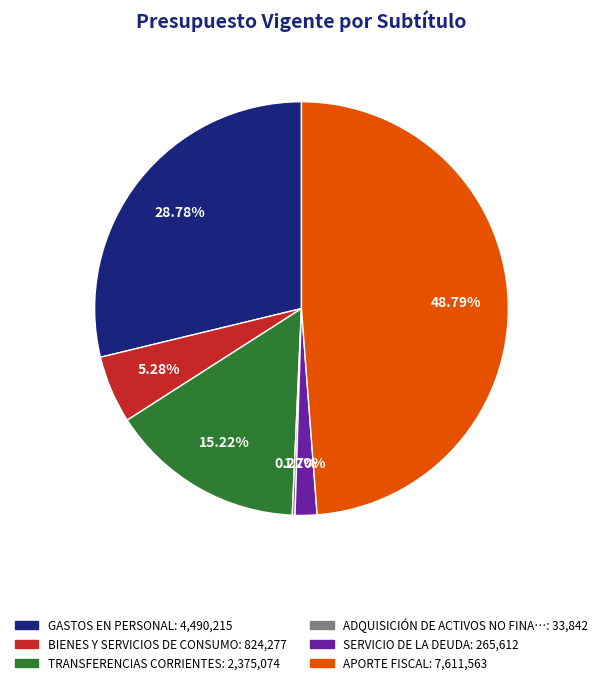

Does any single category account for the majority?

No